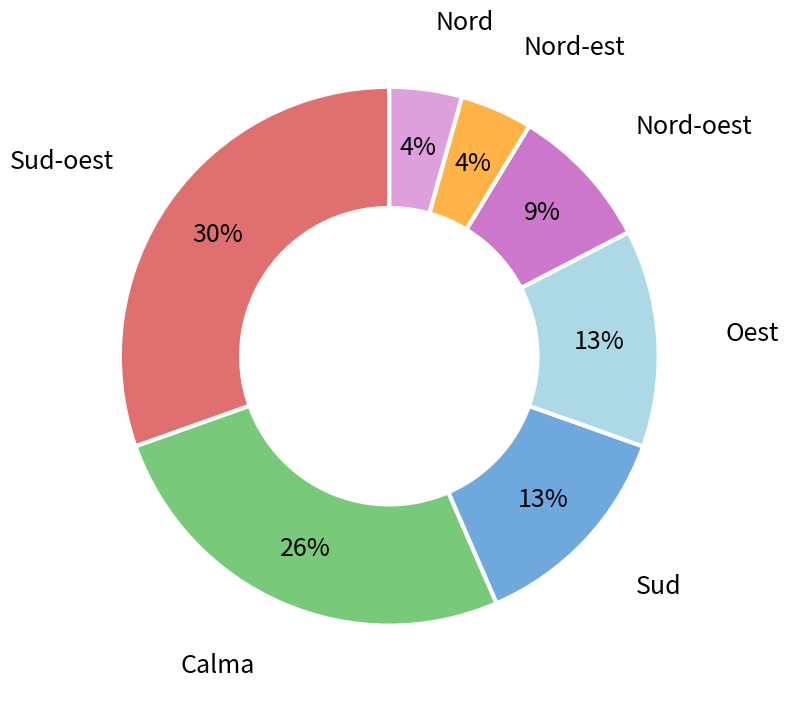

To the nearest percent, what is the average slice percentage?

14%